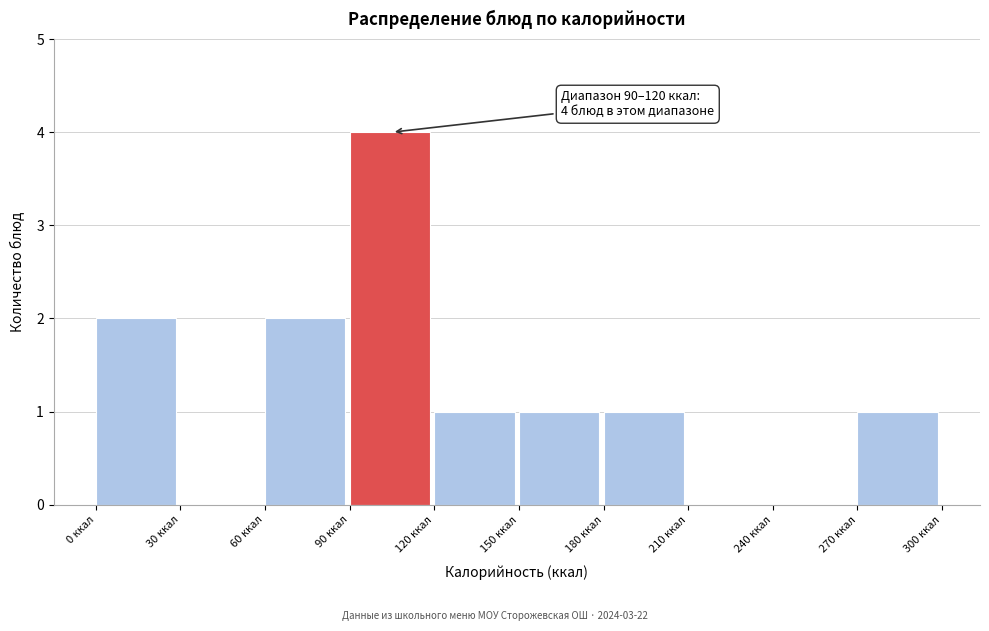

Which range on the x-axis has the tallest bar?

90 to 120